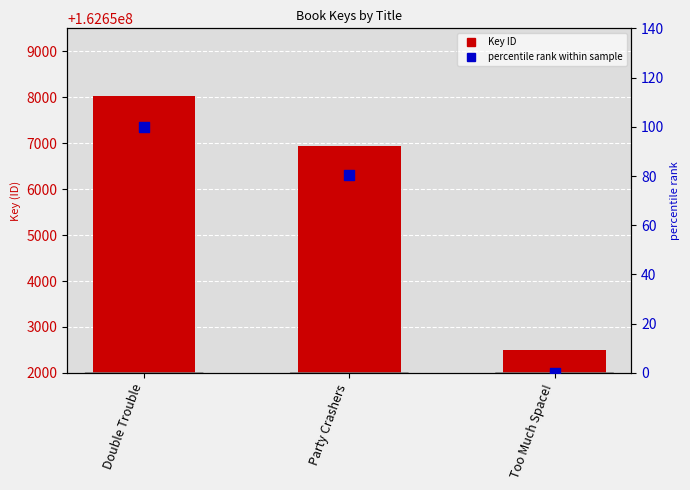

Is the value of Key at Double Trouble greater than the value of percentile rank at Too Much Space!?

Yes